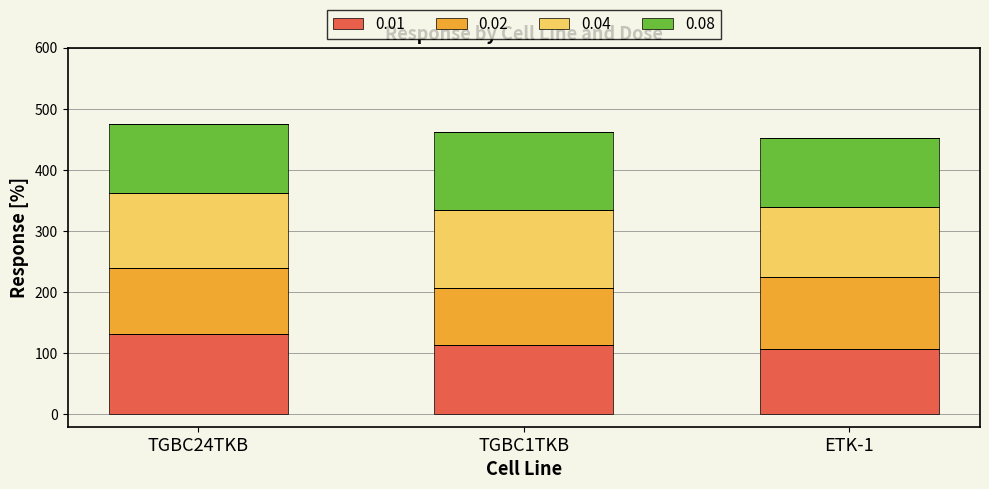

Read the 0.01 value at TGBC24TKB.

131.8